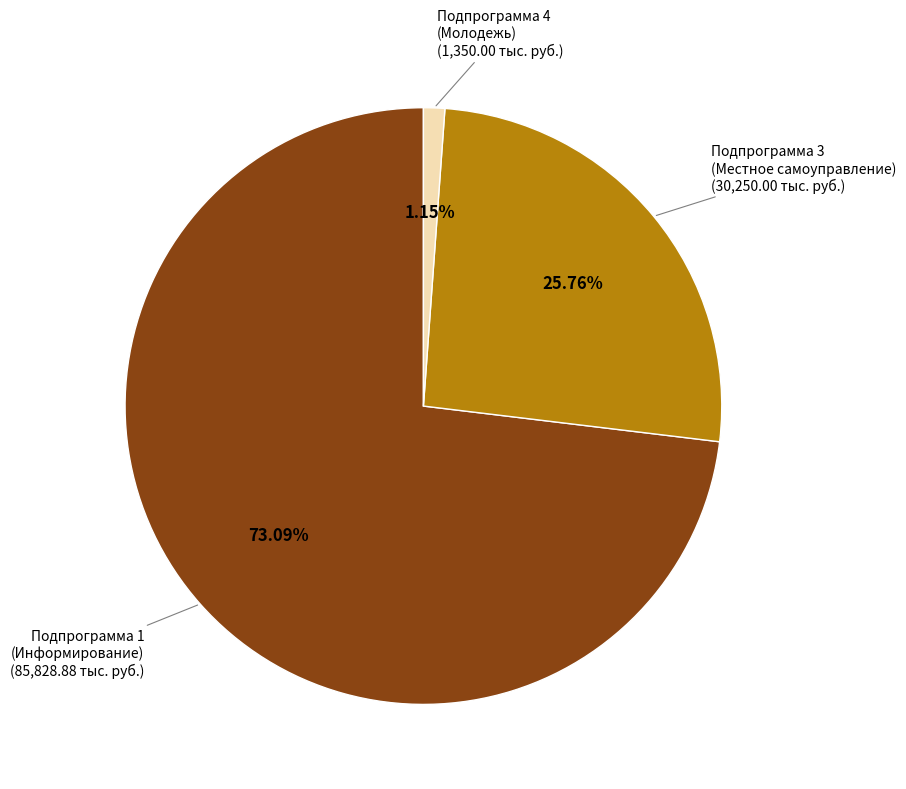

Count the number of slices in the pie.

3